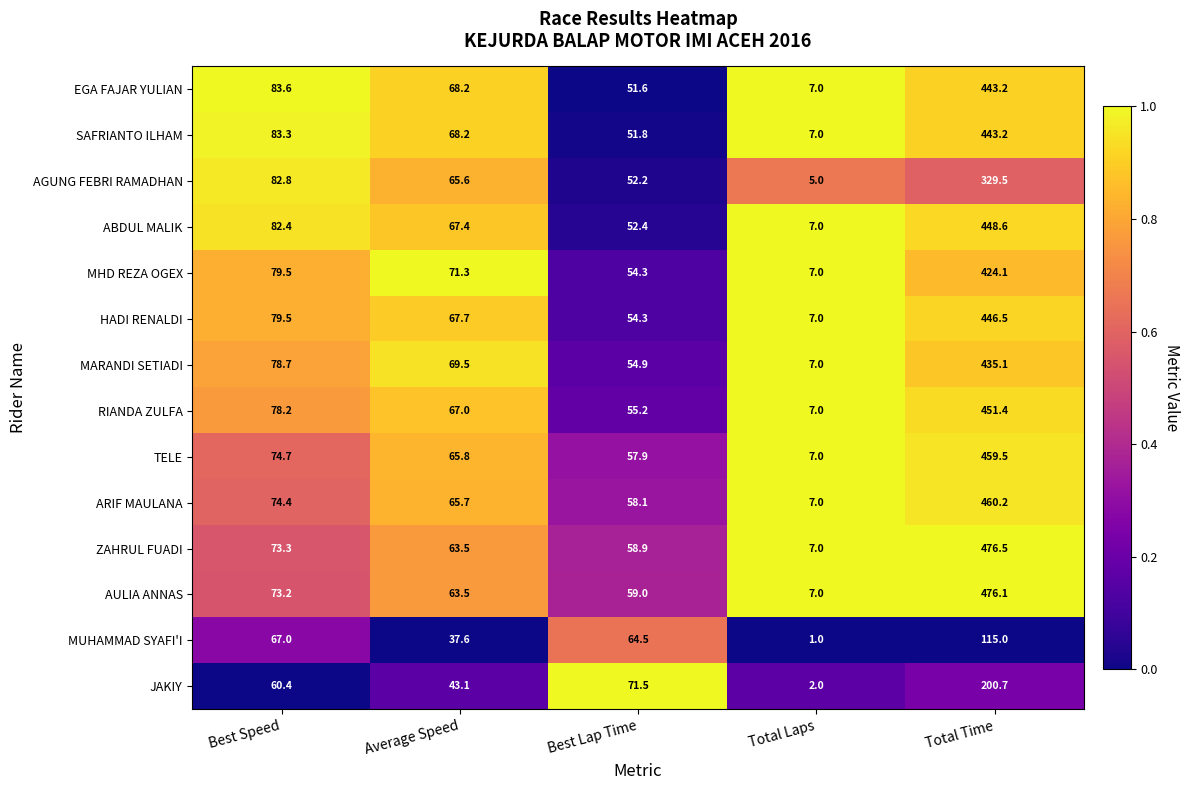

The value of SAFRIANTO ILHAM at Total Laps is 10.0. True or false?

False